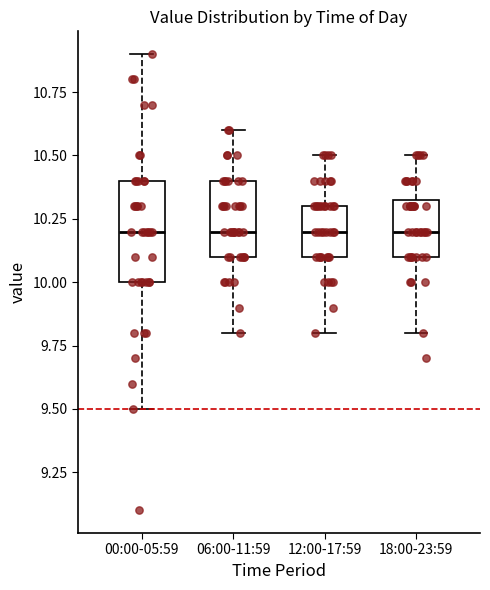

Where is the lower edge of the box for 12:00-17:59 on the y-axis? The values are not printed on the chart, so give them approximately, as read against the axis.

10.10